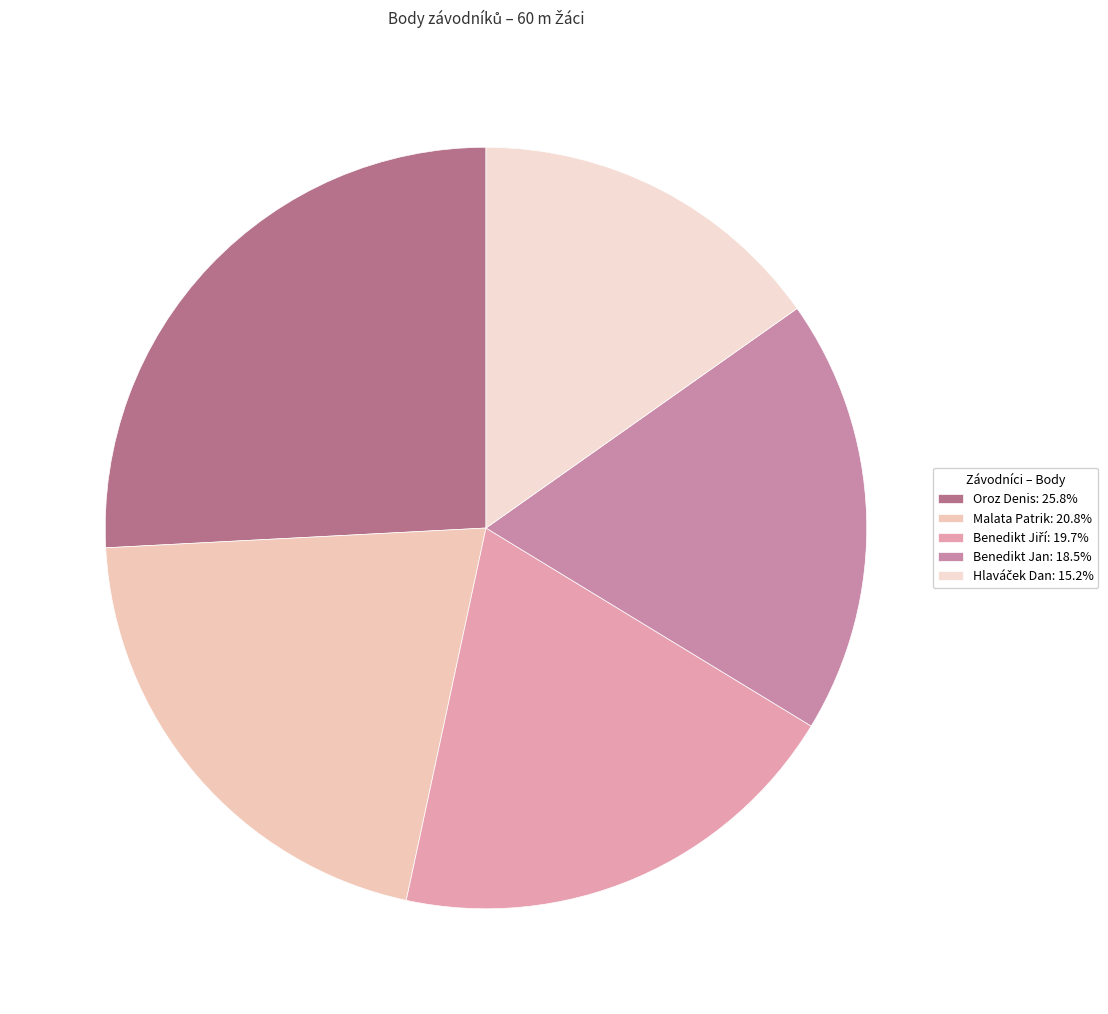

To the nearest percent, what is the average slice percentage?

20%